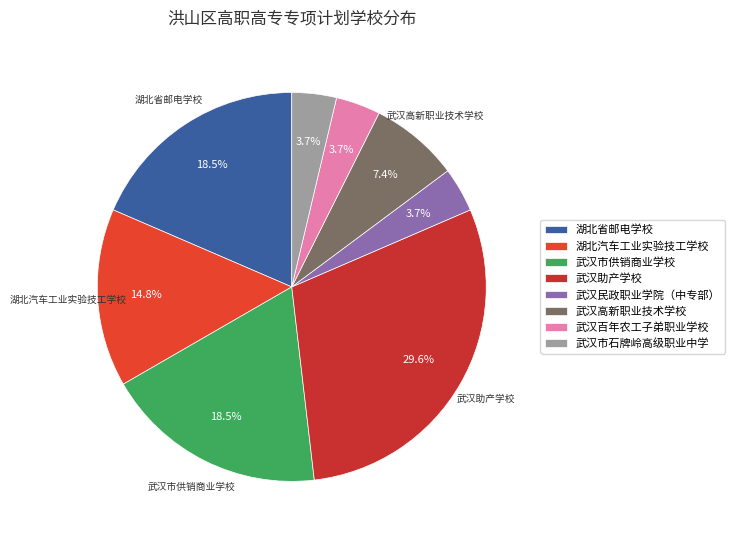

What is the smallest slice in the pie chart?

武汉民政职业学院（中专部）